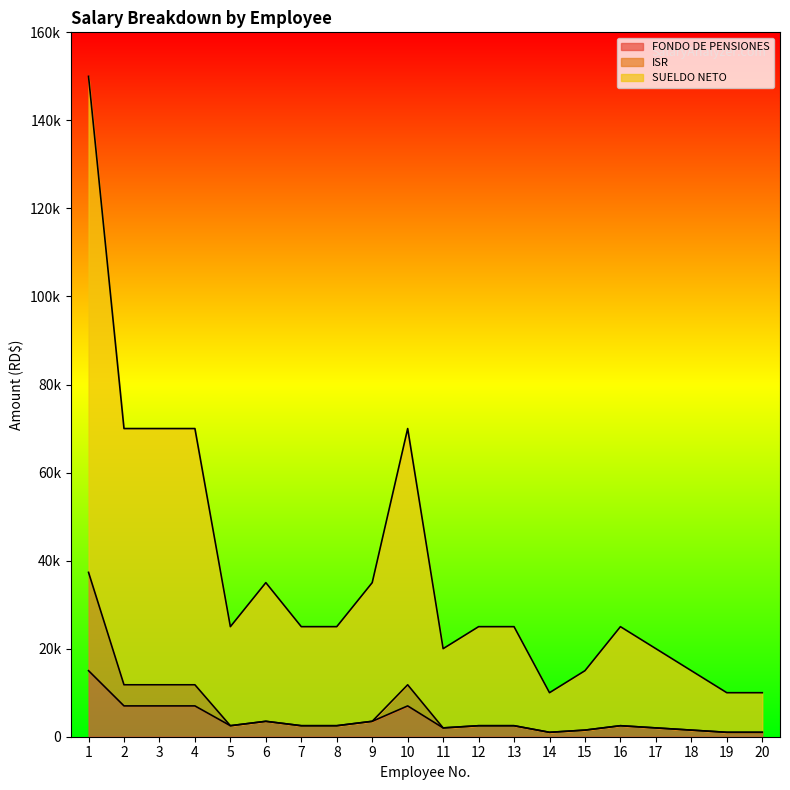

What is the lowest value of the ISR series?

1000.0